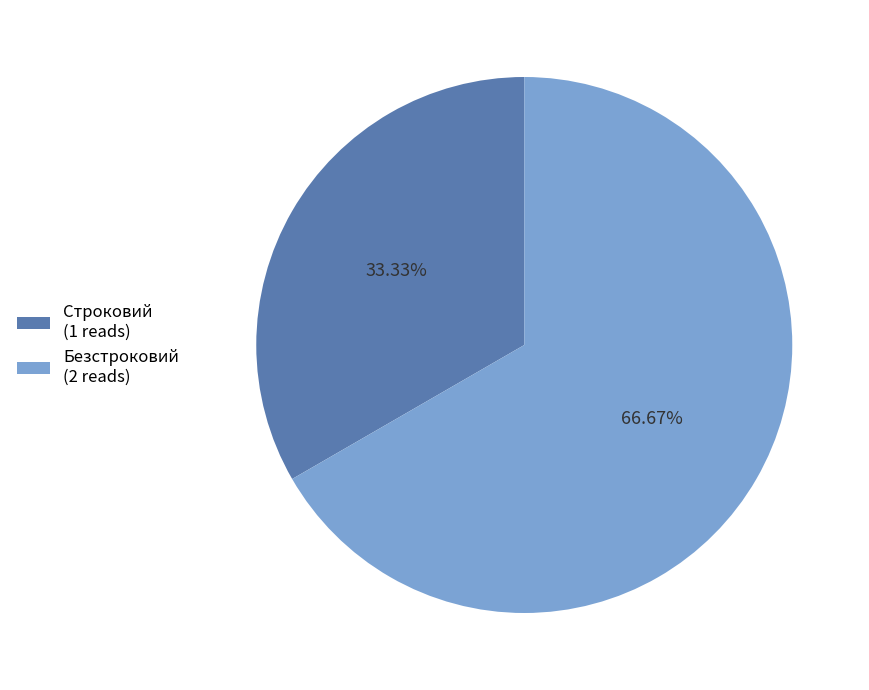

To the nearest percent, what is the difference between the Строковий and Безстроковий slice percentages?

33%